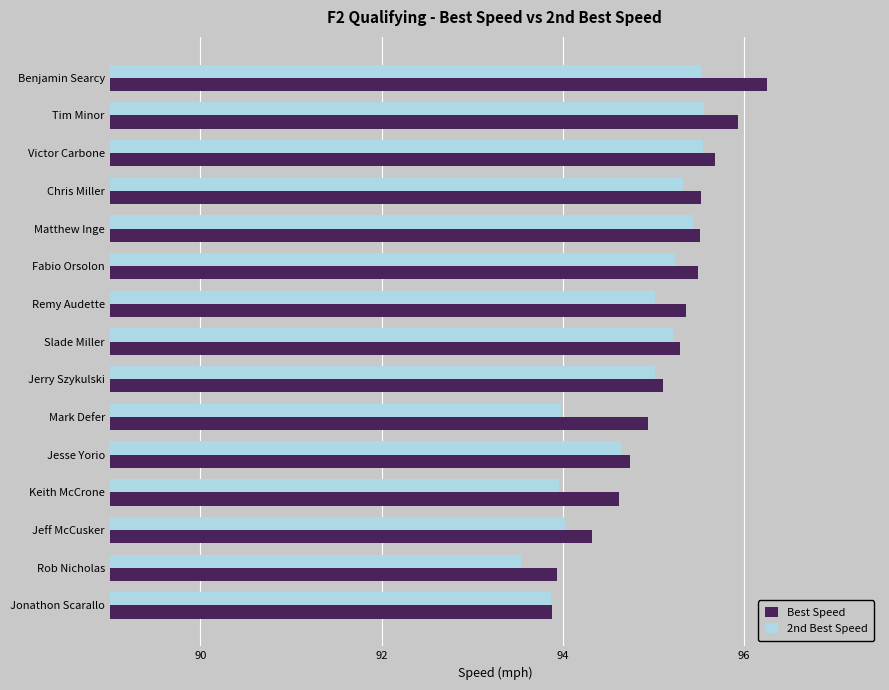

Rank the series at Benjamin Searcy from highest to lowest value.

Best Speed, 2nd Best Speed